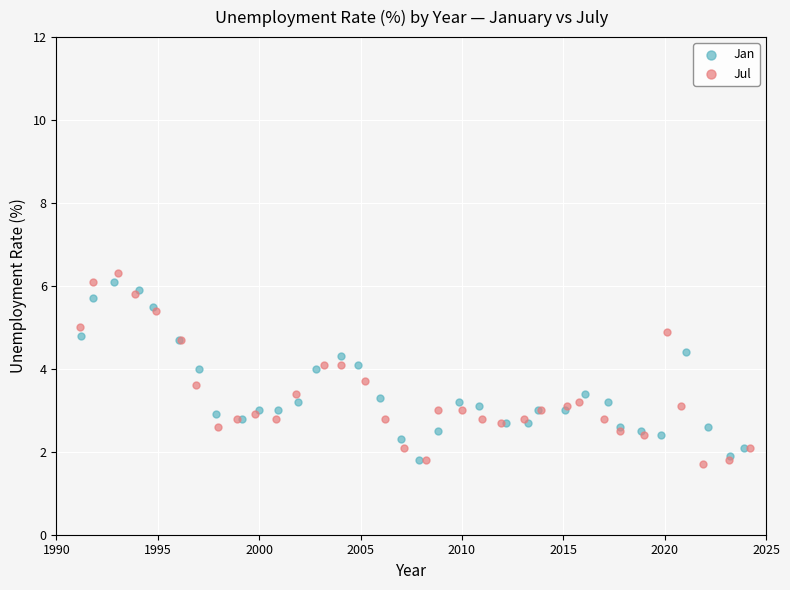

Which series reaches the minimum Y coordinate?

Jul